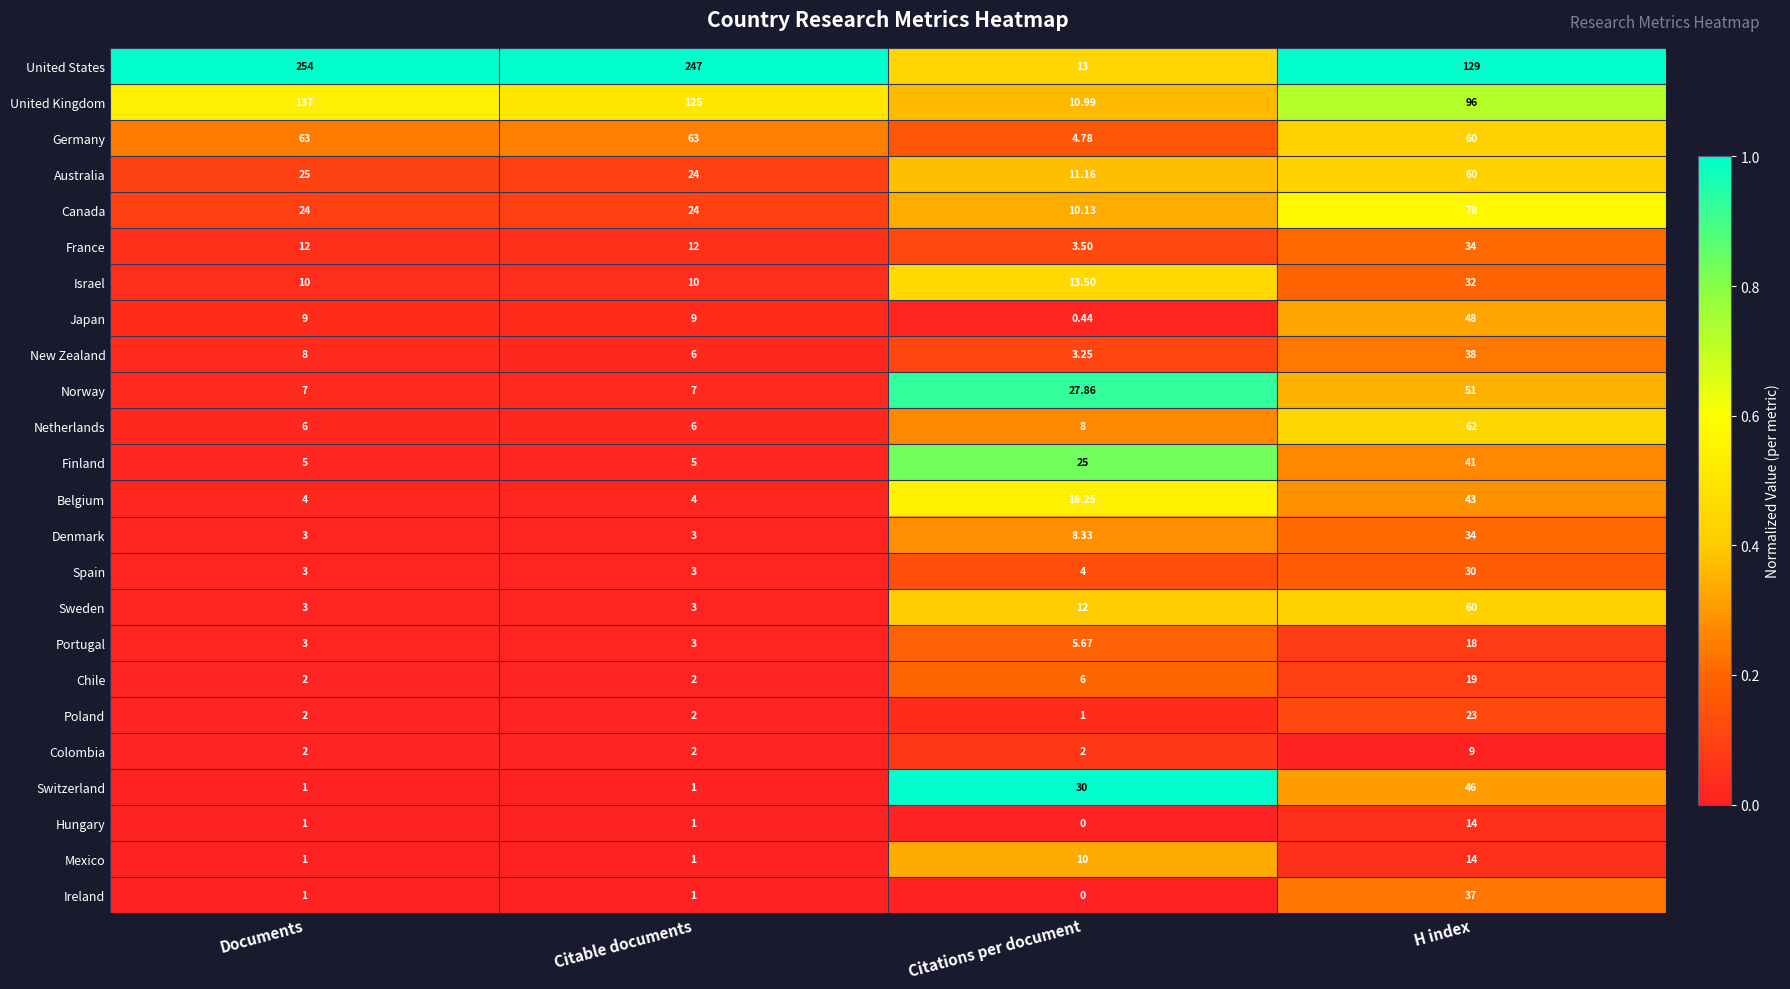

At which category does the chart reach its minimum across all series?

Citations per document